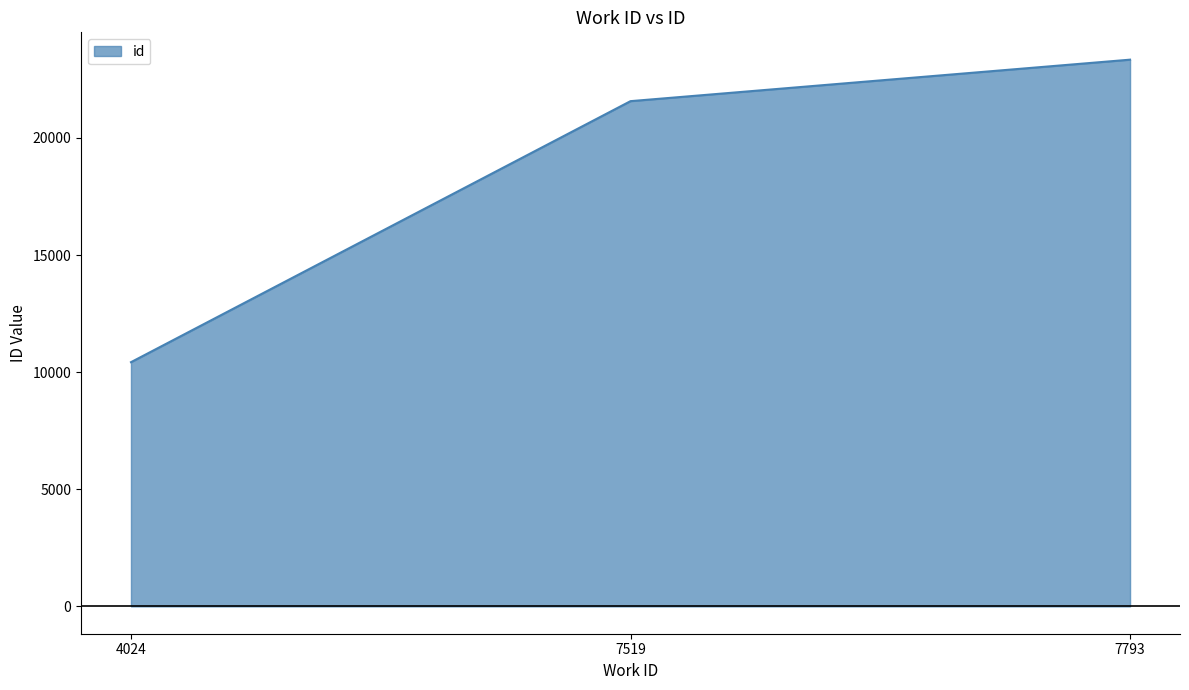

What is the sum of all values?

55337